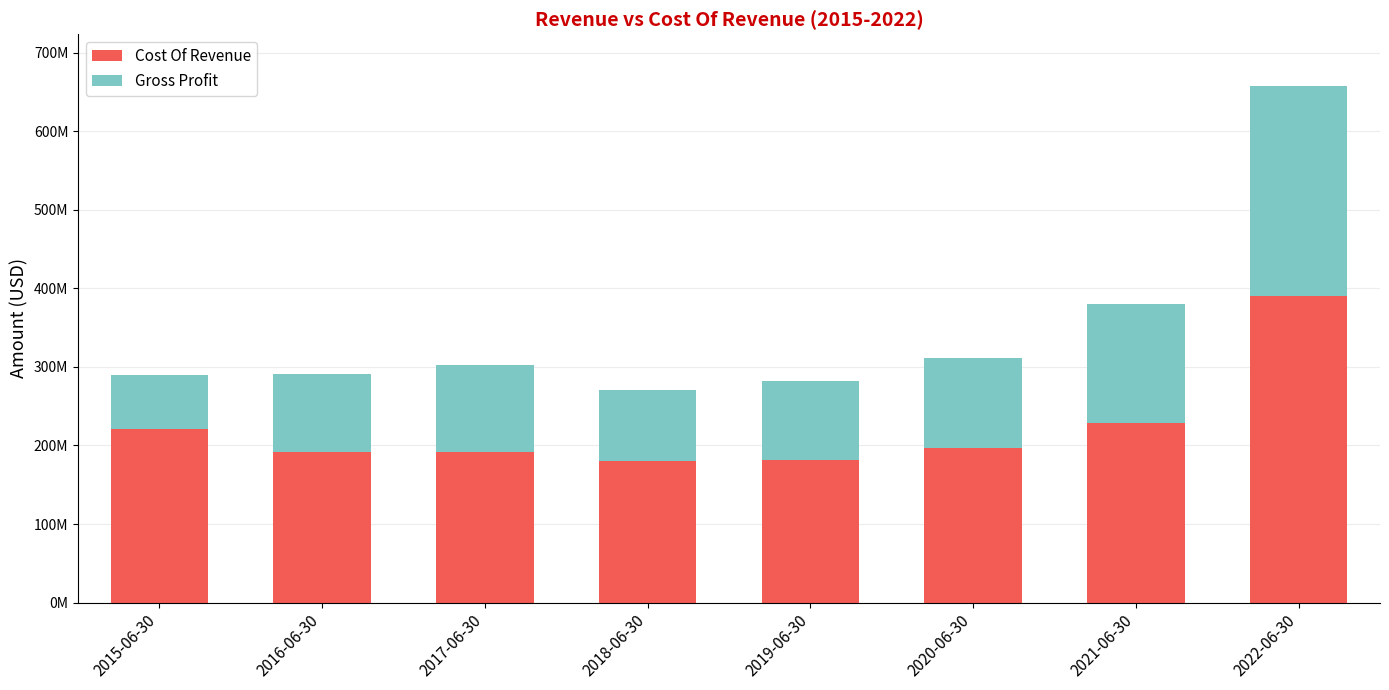

Does the chart contain any negative values?

No